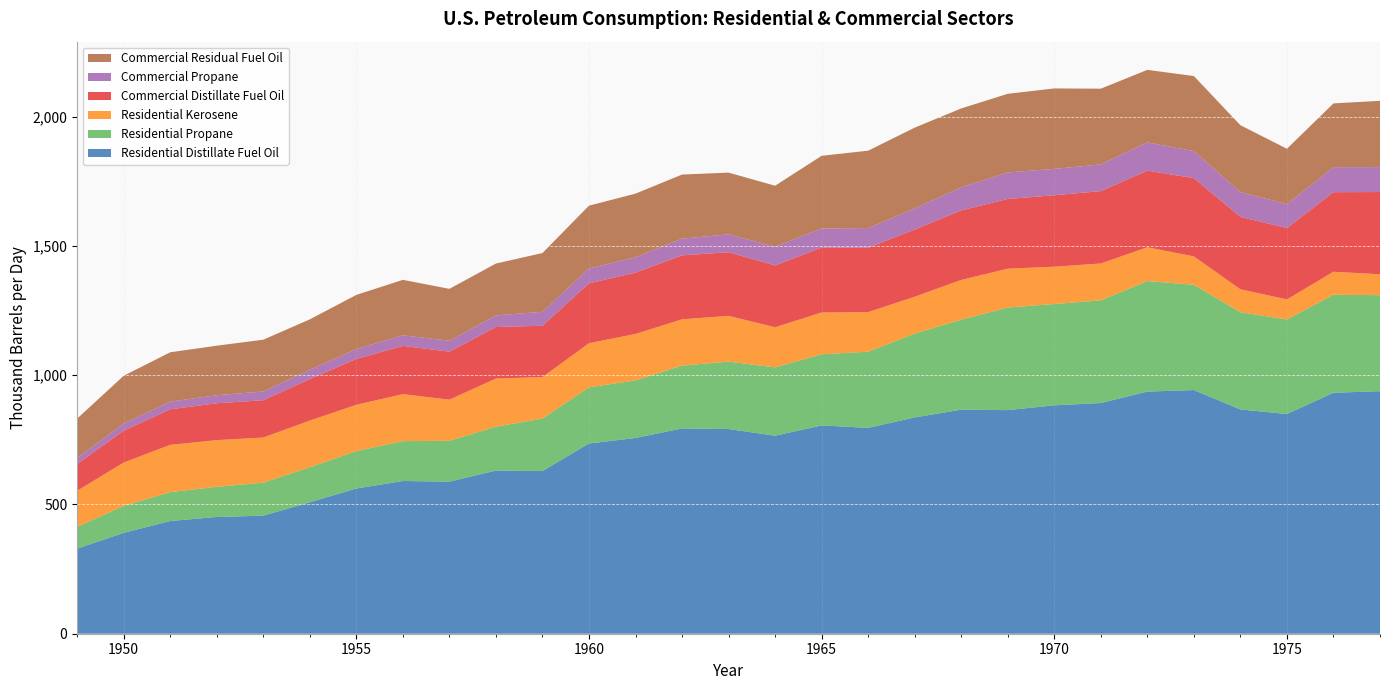

Reading left to right, transcribe all the data shown in this chart.

Residential Distillate Fuel Oil: 1949=329.2	1950=389.9	1951=435.9	1952=451.6	1953=456.5	1954=508.5	1955=561.6	1956=590.6	1957=588.1	1958=630.9	1959=629.0	1960=735.6	1961=757.0	1962=793.9	1963=791.6	1964=765.7	1965=805.5	1966=796.1	1967=836.4	1968=866.4	1969=864.7	1970=883.3	1971=892.0	1972=936.4	1973=942.3	1974=867.2	1975=849.7	1976=931.9	1977=938.0
Residential Propane: 1949=83.9	1950=104.2	1951=111.7	1952=116.5	1953=127.8	1954=135.4	1955=144.4	1956=154.2	1957=158.0	1958=169.7	1959=202.8	1960=217.1	1961=222.5	1962=242.9	1963=260.6	1964=264.3	1965=275.2	1966=294.5	1967=324.1	1968=348.0	1969=396.9	1970=391.8	1971=397.1	1972=427.4	1973=407.0	1974=375.8	1975=365.5	1976=379.0	1977=371.2
Residential Kerosene: 1949=139.7	1950=167.8	1951=182.7	1952=180.6	1953=174.4	1954=180.3	1955=179.3	1956=181.7	1957=158.9	1958=186.1	1959=160.5	1960=170.7	1961=179.6	1962=179.0	1963=177.0	1964=155.2	1965=161.5	1966=153.1	1967=142.6	1968=153.7	1969=150.1	1970=144.2	1971=142.6	1972=130.6	1973=109.7	1974=88.8	1975=77.6	1976=88.9	1977=80.9
Commercial Distillate Fuel Oil: 1949=103.9	1950=123.1	1951=137.7	1952=142.6	1953=144.2	1954=160.6	1955=177.3	1956=186.5	1957=185.7	1958=199.2	1959=198.6	1960=231.5	1961=237.2	1962=247.4	1963=246.1	1964=238.8	1965=251.4	1966=248.8	1967=259.8	1968=269.1	1969=269.5	1970=276.3	1971=279.7	1972=296.3	1973=302.7	1974=280.1	1975=275.9	1976=307.7	1977=318.0
Commercial Propane: 1949=22.3	1950=27.7	1951=29.7	1952=31.0	1953=34.0	1954=36.0	1955=38.4	1956=41.0	1957=42.0	1958=45.1	1959=53.9	1960=57.7	1961=59.2	1962=64.5	1963=69.0	1964=72.7	1965=73.6	1966=76.1	1967=81.8	1968=89.1	1969=102.6	1970=102.0	1971=103.1	1972=109.5	1973=104.8	1974=95.9	1975=92.5	1976=96.7	1977=96.4
Commercial Residual Fuel Oil: 1949=152.8	1950=184.7	1951=190.7	1952=191.5	1953=200.1	1954=194.9	1955=209.4	1956=214.3	1957=200.8	1958=200.3	1959=227.3	1960=242.7	1961=246.2	1962=247.9	1963=238.8	1964=235.7	1965=281.0	1966=299.3	1967=312.3	1968=305.1	1969=304.0	1970=311.2	1971=293.0	1972=280.3	1973=290.0	1974=258.5	1975=214.3	1976=246.6	1977=256.2